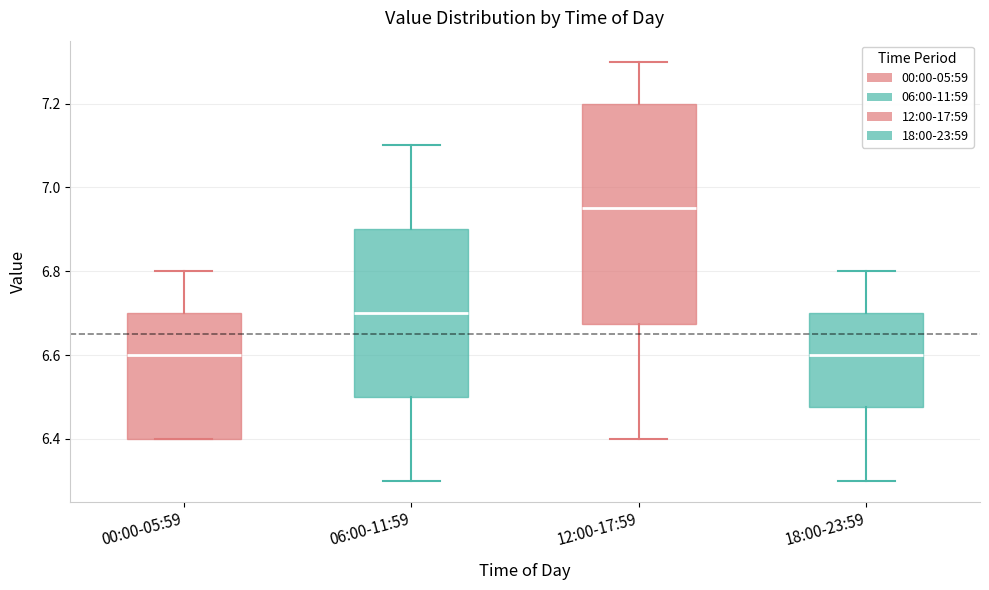

Reading left to right, transcribe this box plot: for each box, give where its median line is, the range the box spans, and where its two whiskers end, as read against the y-axis. The values are not printed on the chart, so give them approximately, as read against the axis.

00:00-05:59: median 6.60, box 6.40 to 6.70, whiskers 6.40 to 6.80
06:00-11:59: median 6.70, box 6.50 to 6.90, whiskers 6.30 to 7.10
12:00-17:59: median 6.96, box 6.68 to 7.20, whiskers 6.40 to 7.30
18:00-23:59: median 6.60, box 6.48 to 6.70, whiskers 6.30 to 6.80